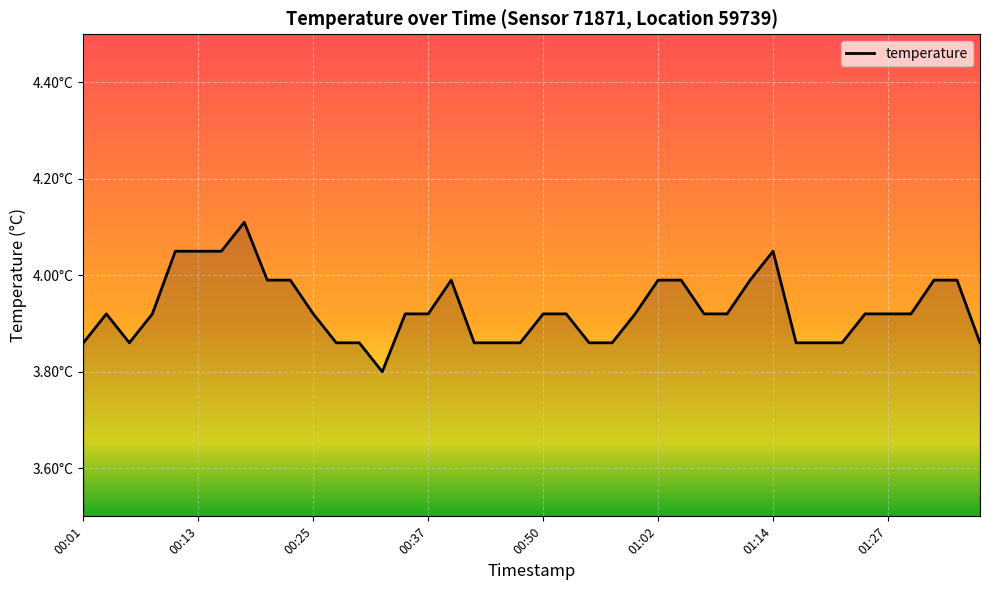

Reading left to right, transcribe all the data shown in this chart.

00:01=3.9	00:03=3.9	00:06=3.9	00:08=3.9	00:10=4.0	00:13=4.0	00:15=4.0	00:18=4.1	00:20=4.0	00:23=4.0	00:25=3.9	00:28=3.9	00:30=3.9	00:32=3.8	00:35=3.9	00:37=3.9	00:40=4.0	00:42=3.9	00:45=3.9	00:47=3.9	00:50=3.9	00:52=3.9	00:54=3.9	00:57=3.9	00:59=3.9	01:02=4.0	01:04=4.0	01:07=3.9	01:09=3.9	01:12=4.0	01:14=4.0	01:17=3.9	01:19=3.9	01:21=3.9	01:24=3.9	01:27=3.9	01:29=3.9	01:31=4.0	01:34=4.0	01:36=3.9